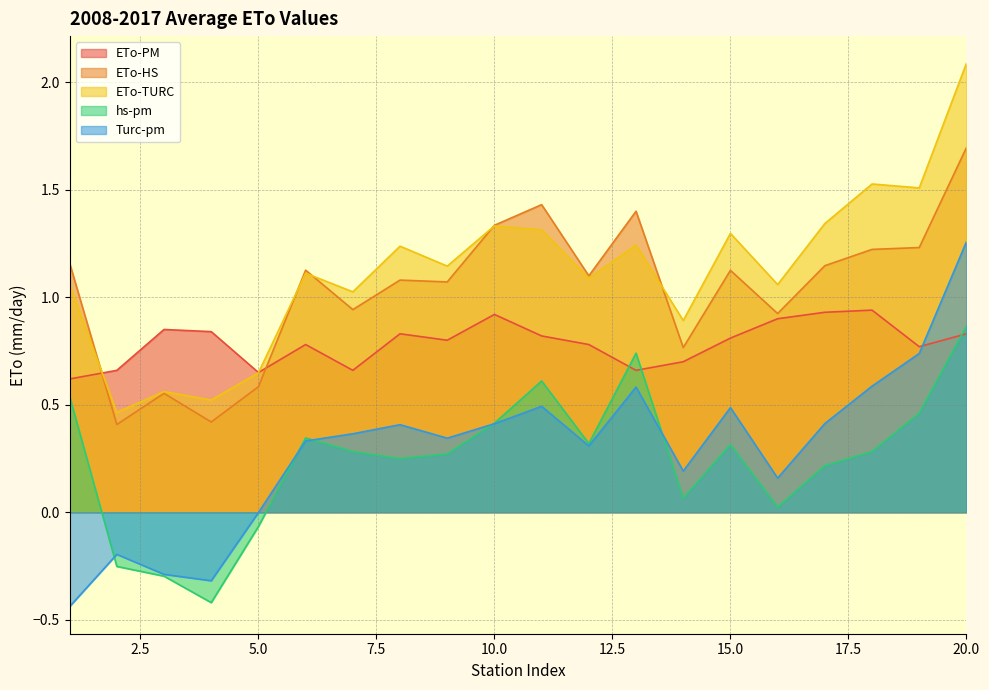

The value of ETo-TURC at 9 is 0.5. True or false?

False